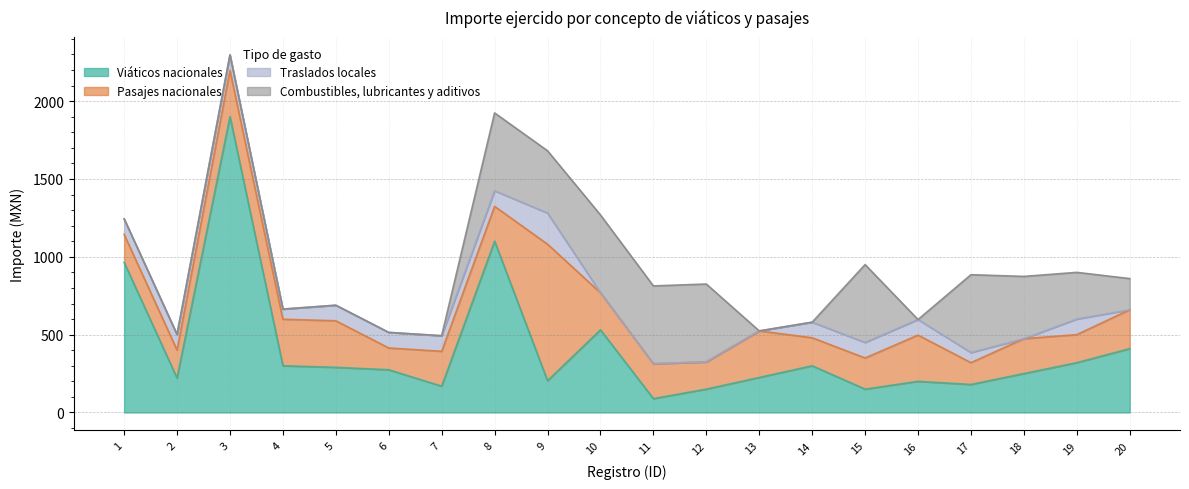

At which label does Traslados locales first exceed 100?

9